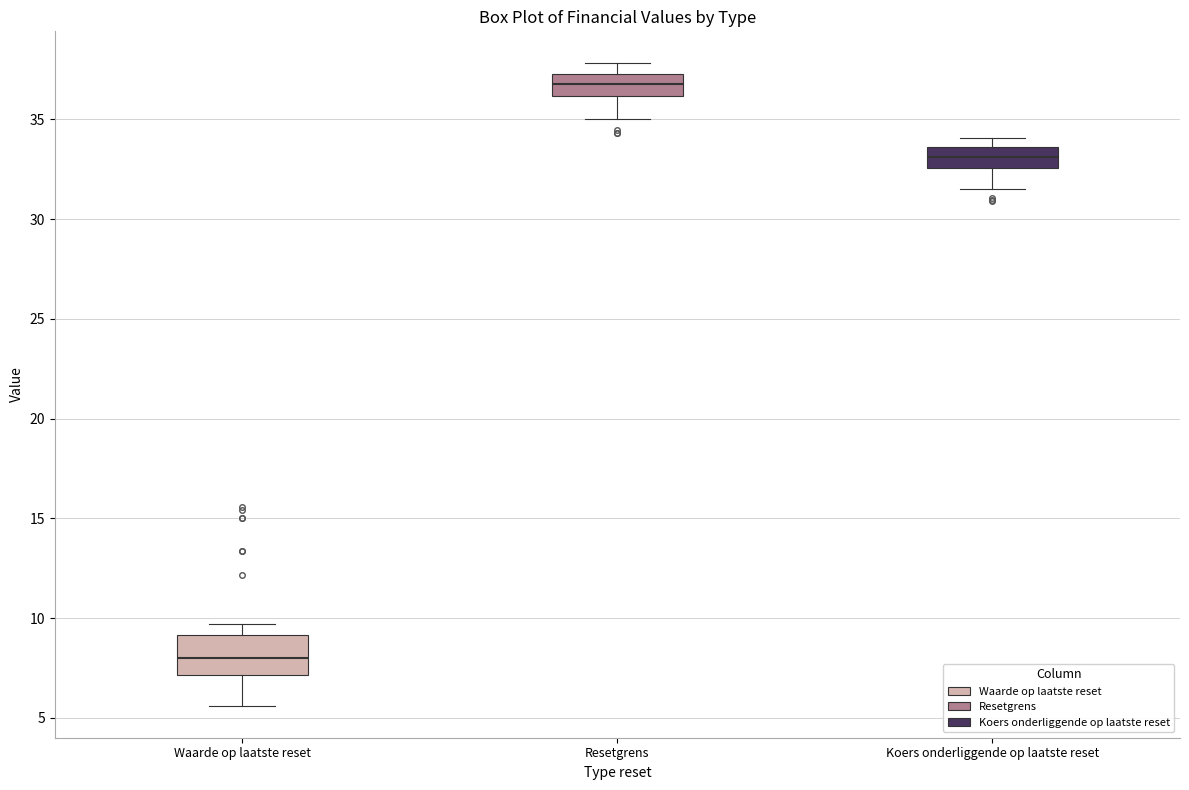

Which box's median line is the highest?

Resetgrens